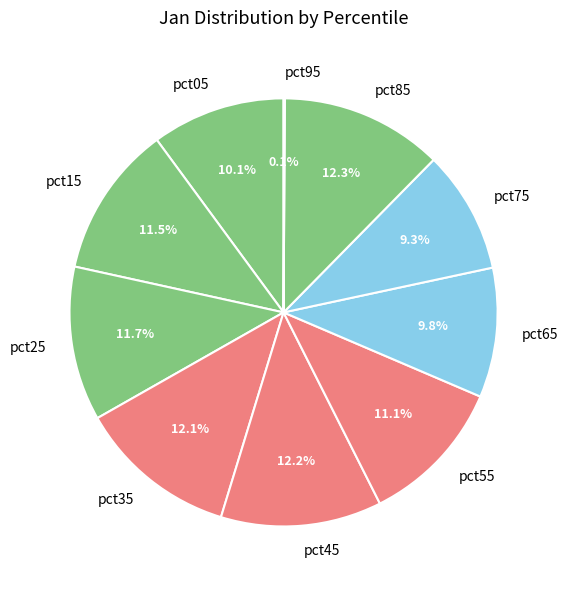

To the nearest percent, what is the difference between the pct15 and pct75 slice percentages?

2%